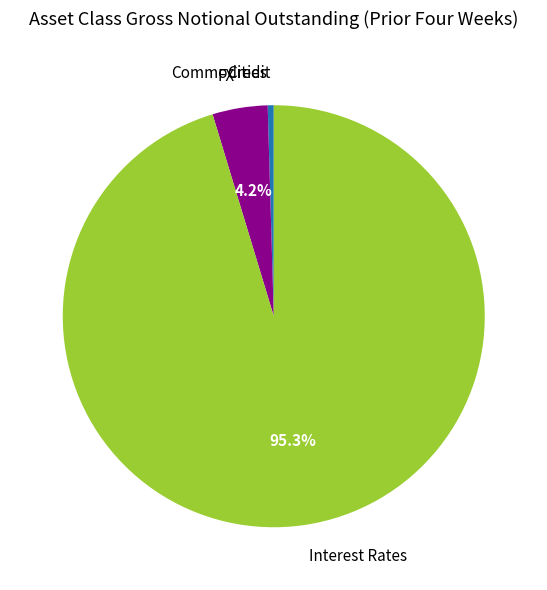

What is the ratio of the value at Interest Rates to the value at Credit?

207.1